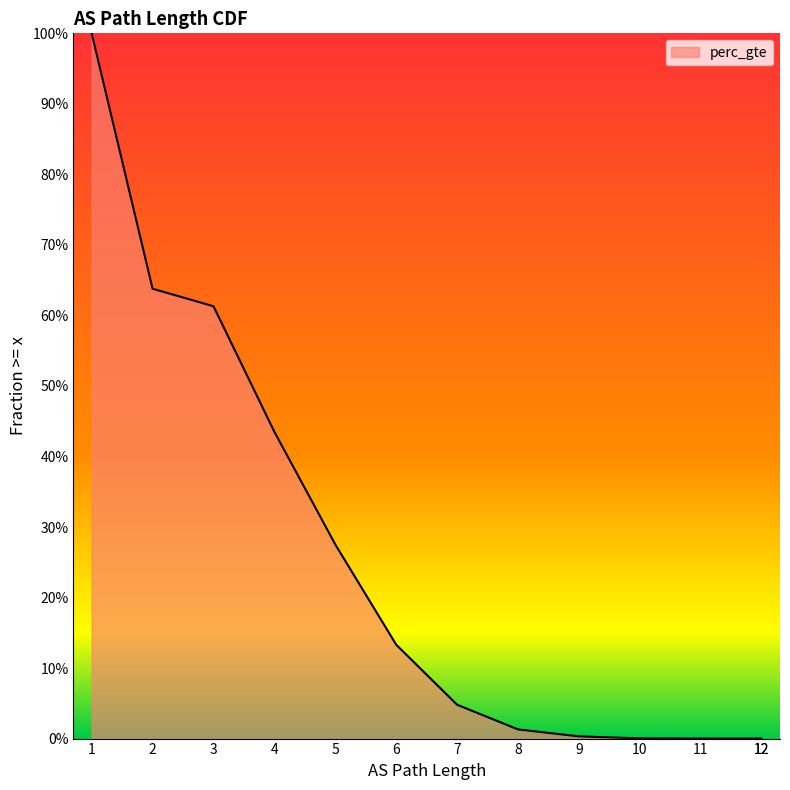

Which category has the highest value across all series?

1